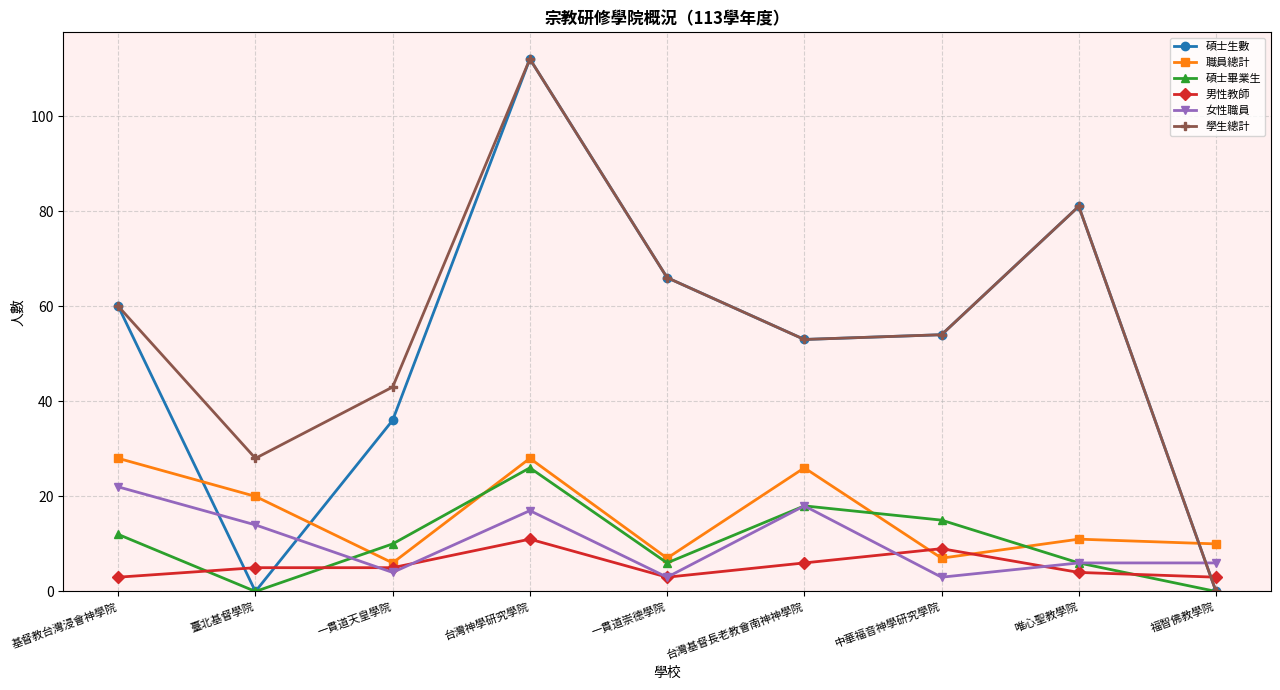

What is the value of the 碩士生數 point at the 5th from the left?

66